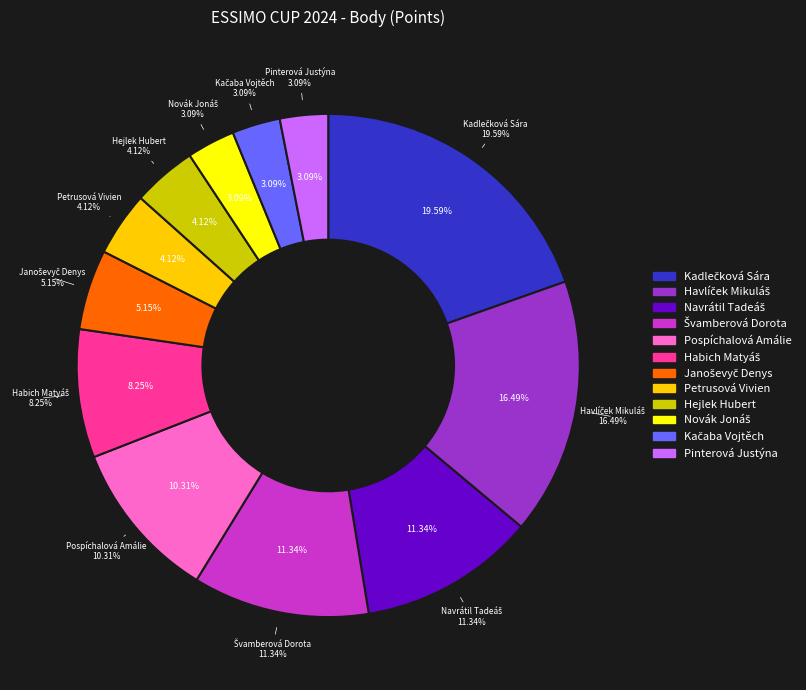

What percentage is the Kačaba Vojtěch slice, to the nearest percent?

3%